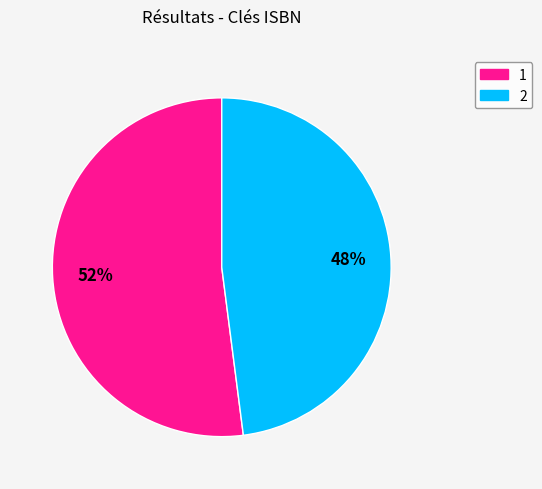

Is there a majority slice in this chart?

Yes